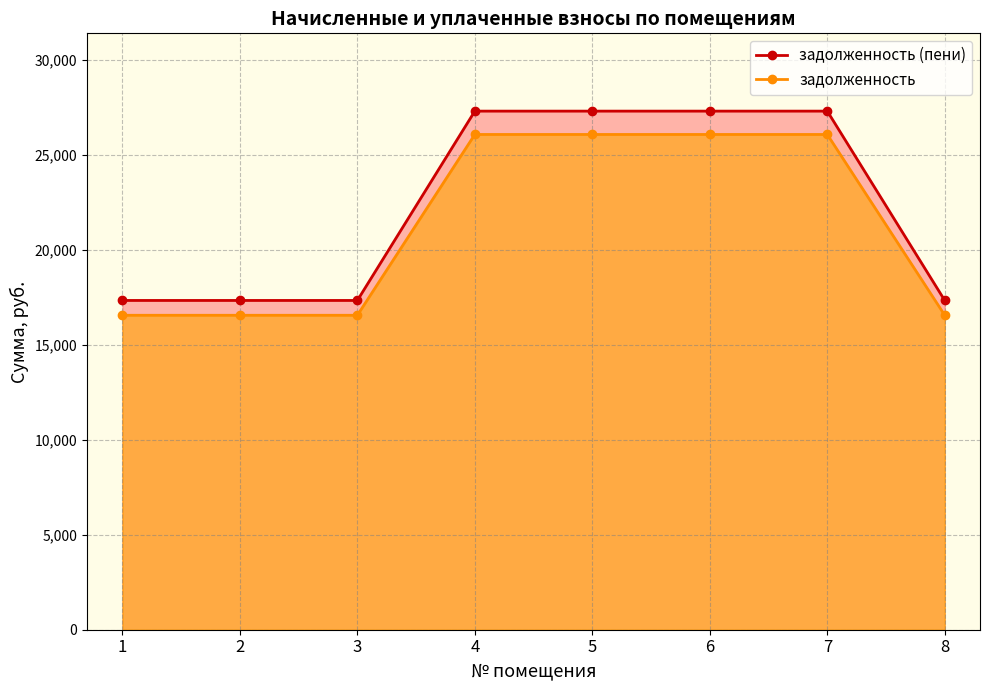

Which has a higher value, 6 or 2?

6